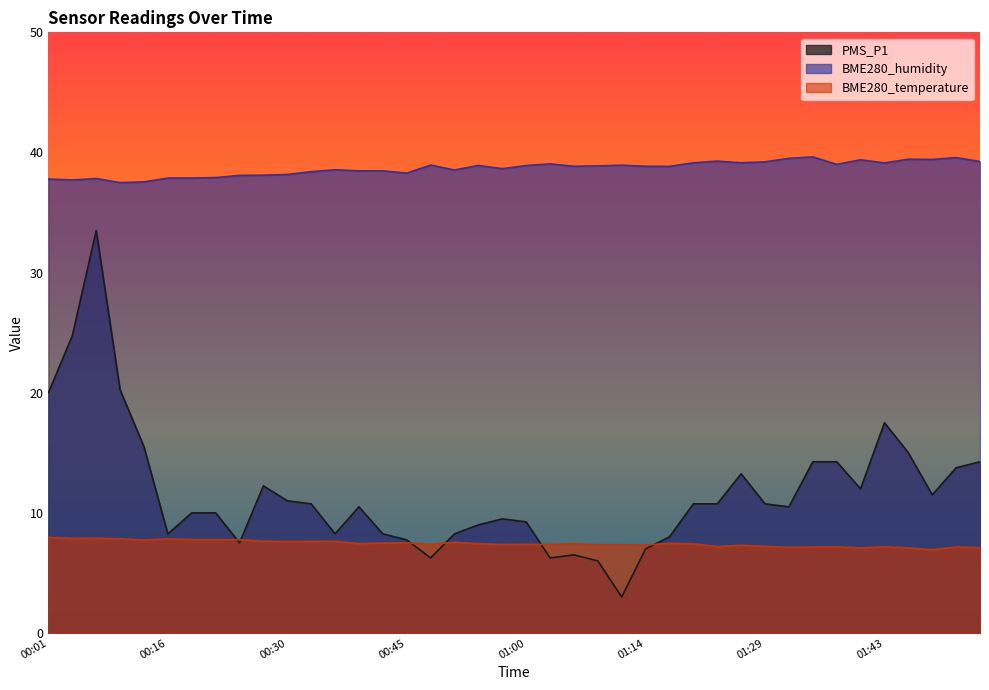

What is the label of the 2nd point from the right?

01:52